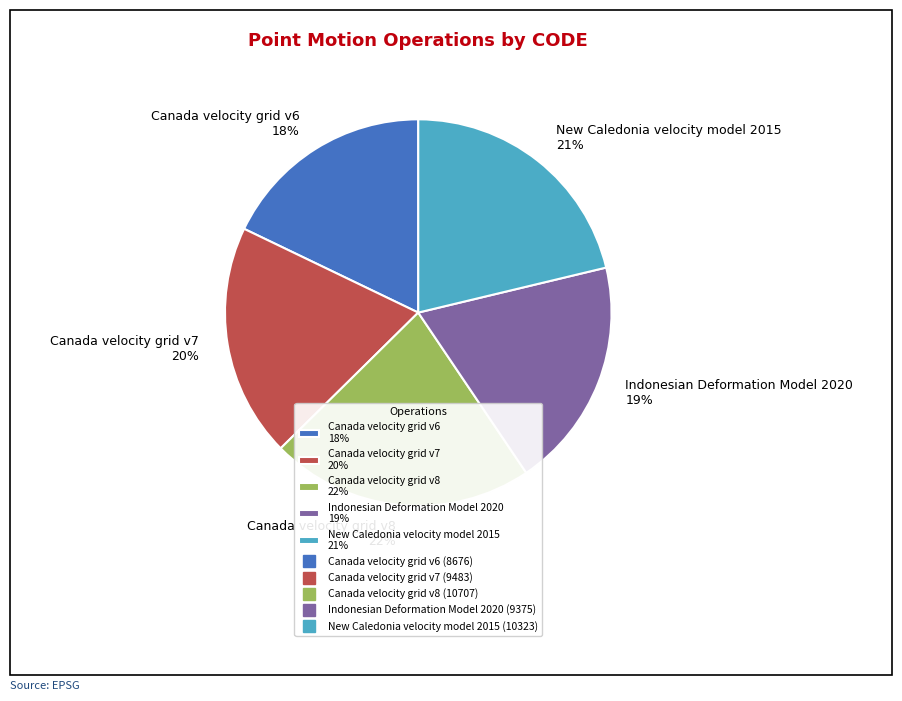

Is there any slice that represents more than half of the pie?

No